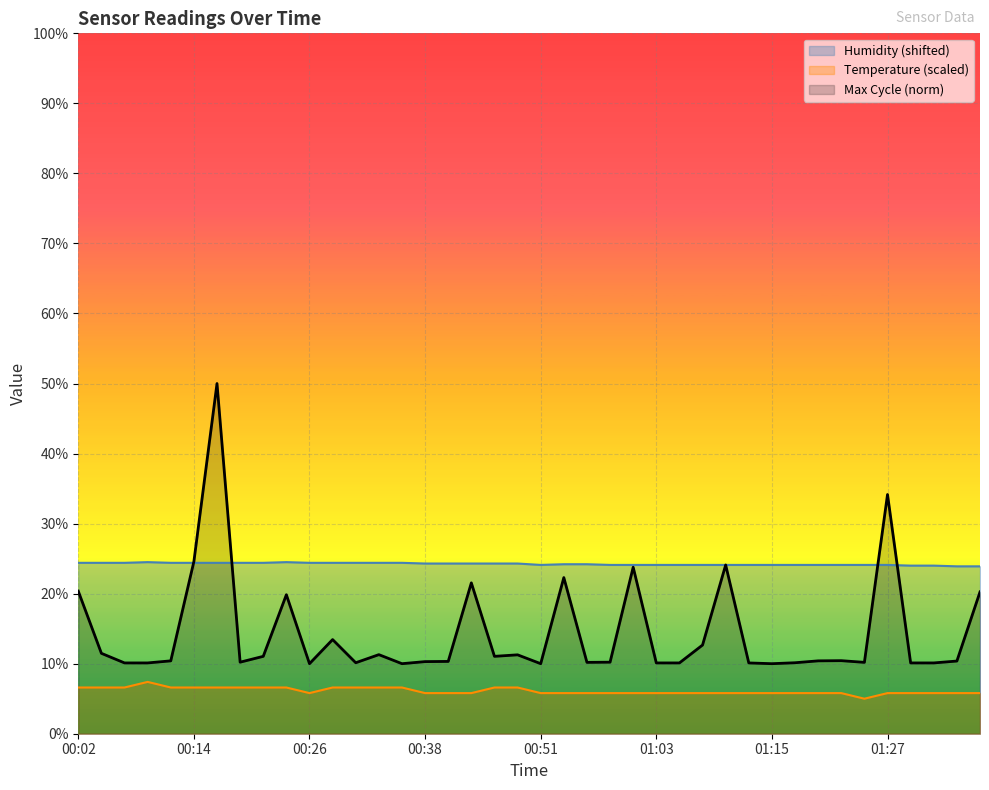

What is the difference between the Temp values at 00:16 and 00:51?

0.8